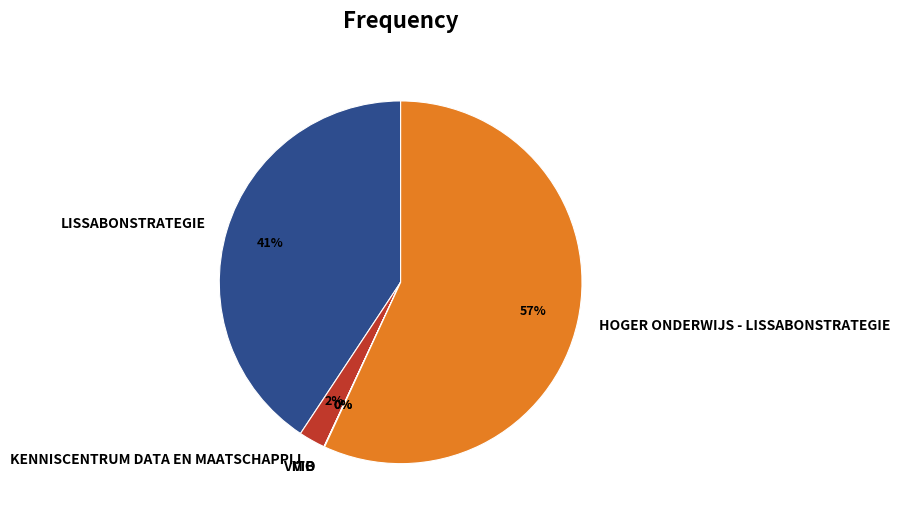

Does KENNISCENTRUM DATA EN MAATSCHAPPIJ account for over 50% of the chart?

No